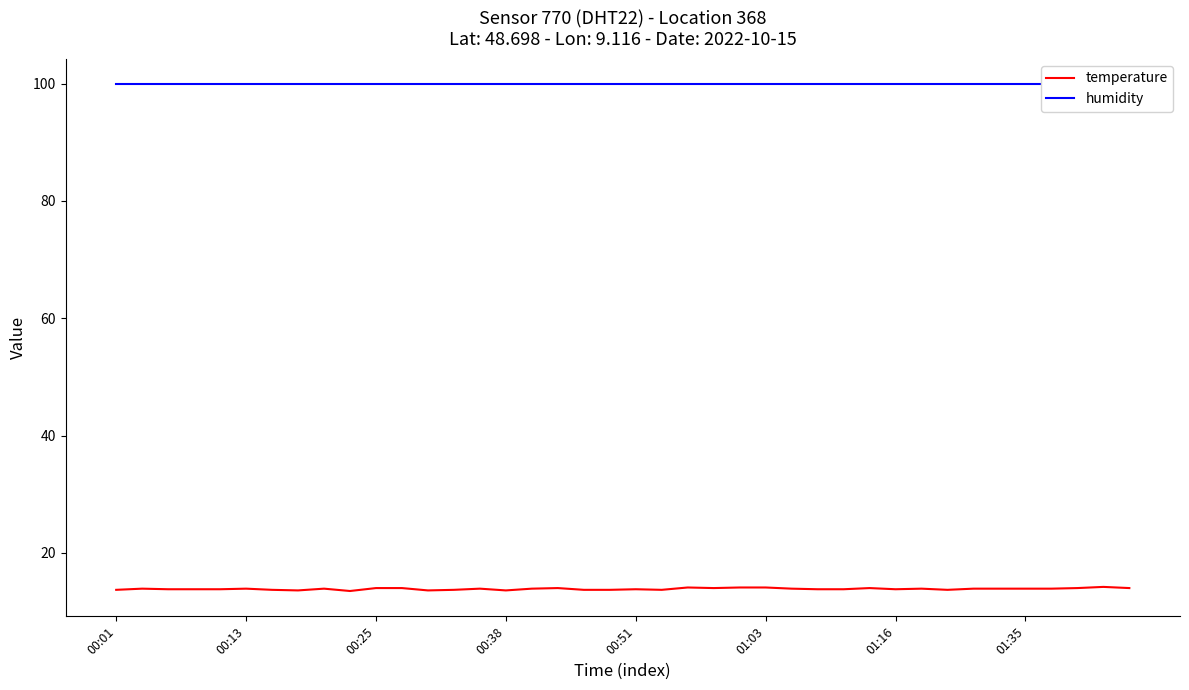

What is the average value of the humidity series?

99.9